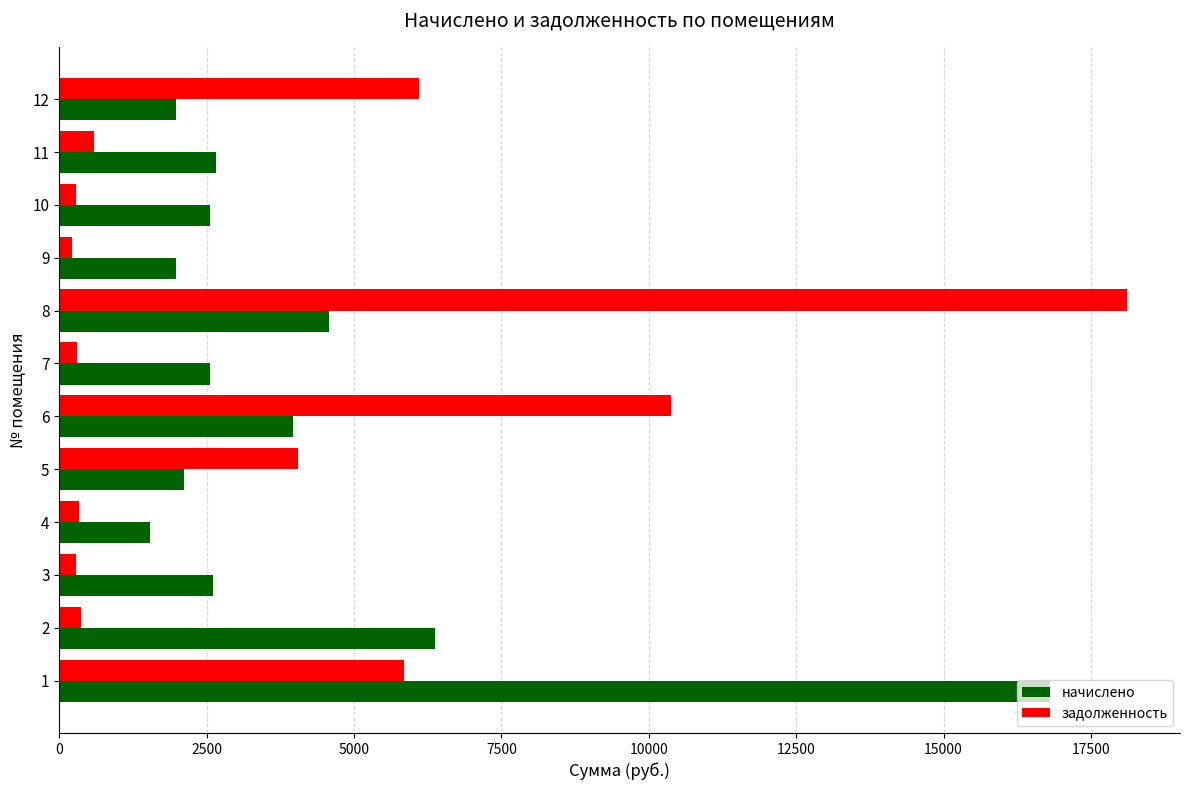

What is the greatest value displayed?

18105.6